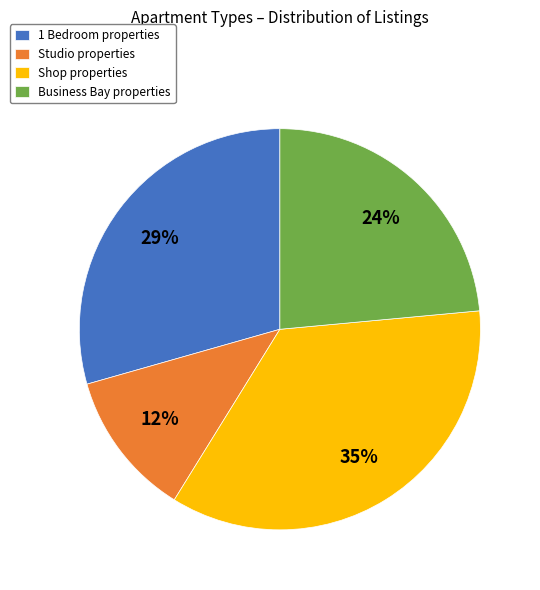

What percentage is the 1 Bedroom slice, to the nearest percent?

29%